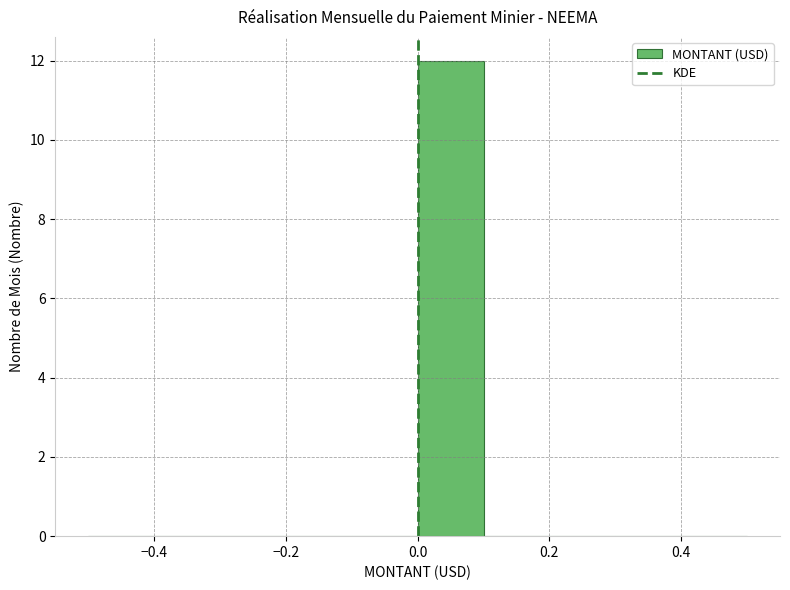

Over which range of the x-axis is the bar tallest?

0.0 to 0.1